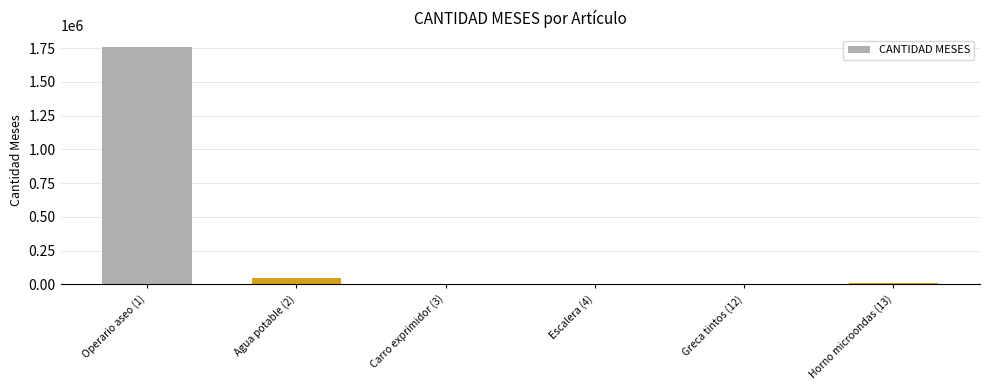

Which label corresponds to the largest value in the chart?

Operario aseo (1)